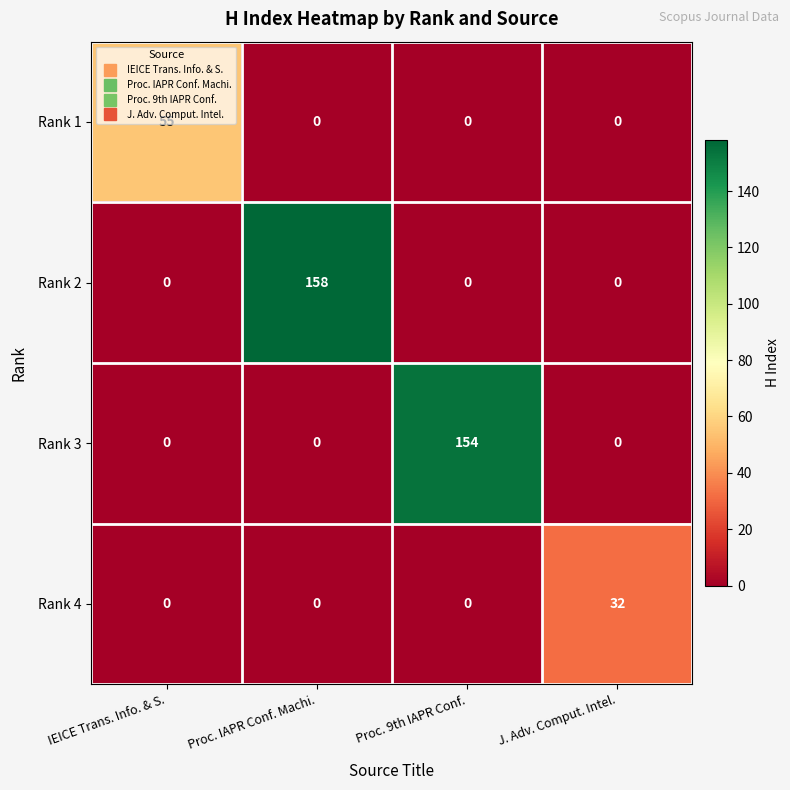

How many Rank 1 values are between 0 and 55?

4